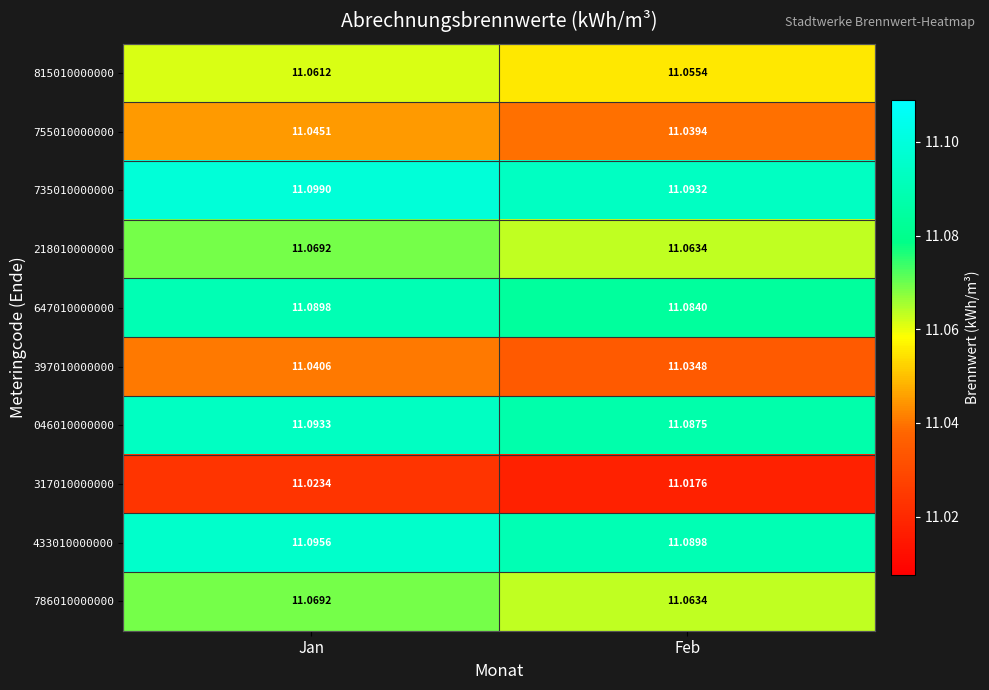

At which label does 786010000000 reach its minimum?

Feb